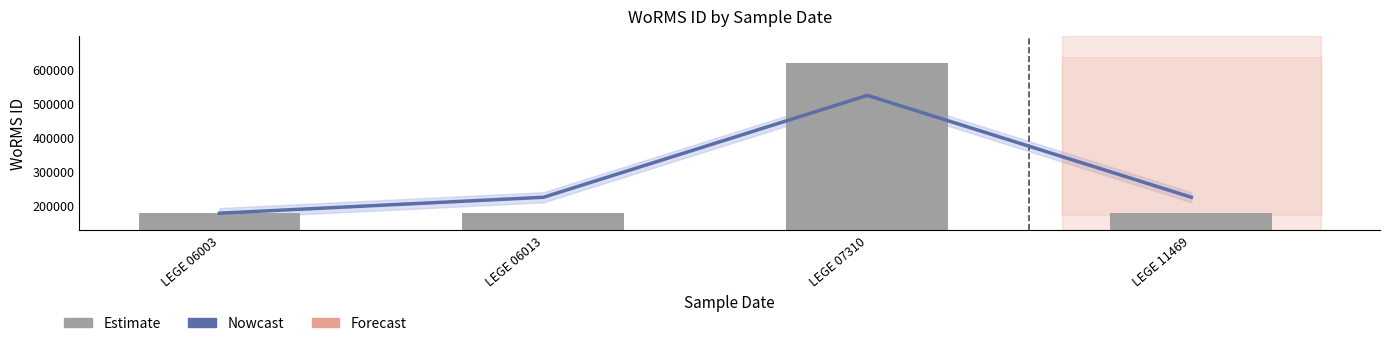

At which category does the chart reach its minimum across all series?

LEGE 06003